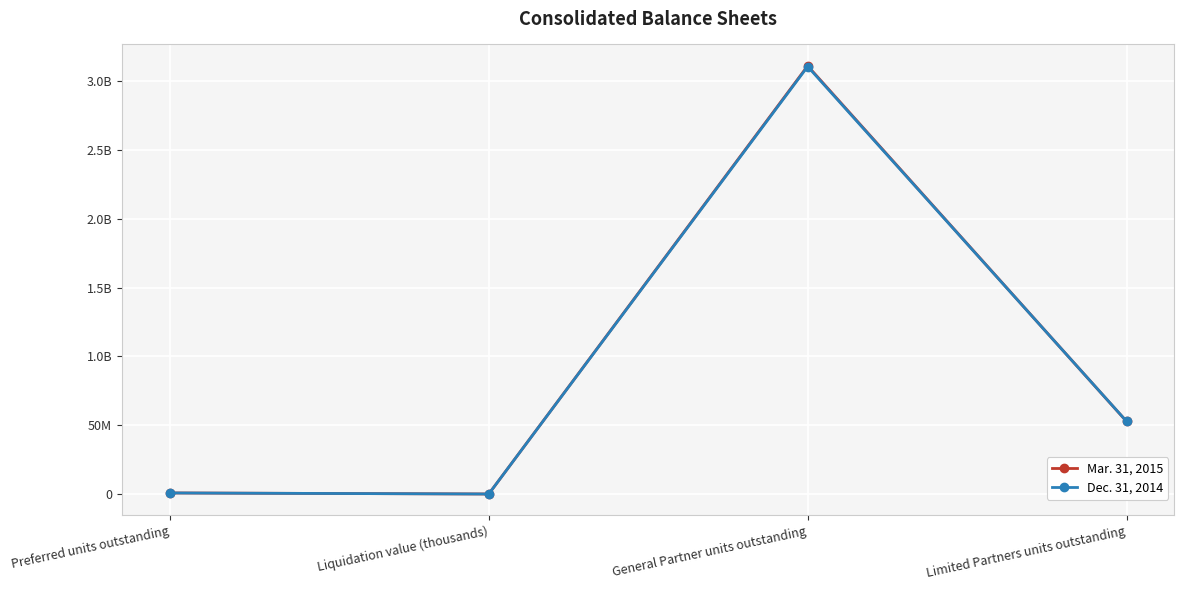

Rank the series by their maximum value, from highest to lowest.

Mar. 31, 2015, Dec. 31, 2014